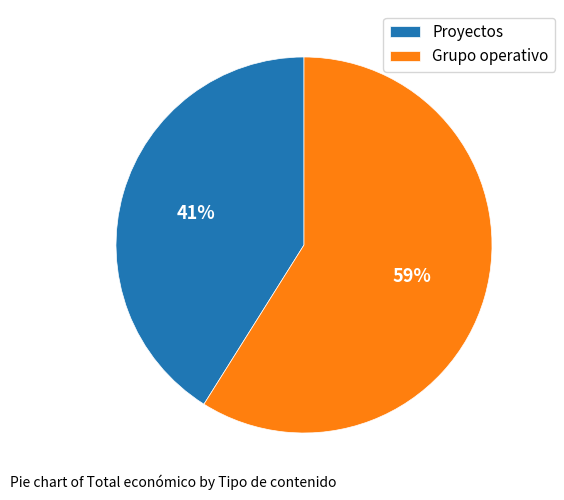

Is the sum of Proyectos and Grupo operativo greater than half?

Yes